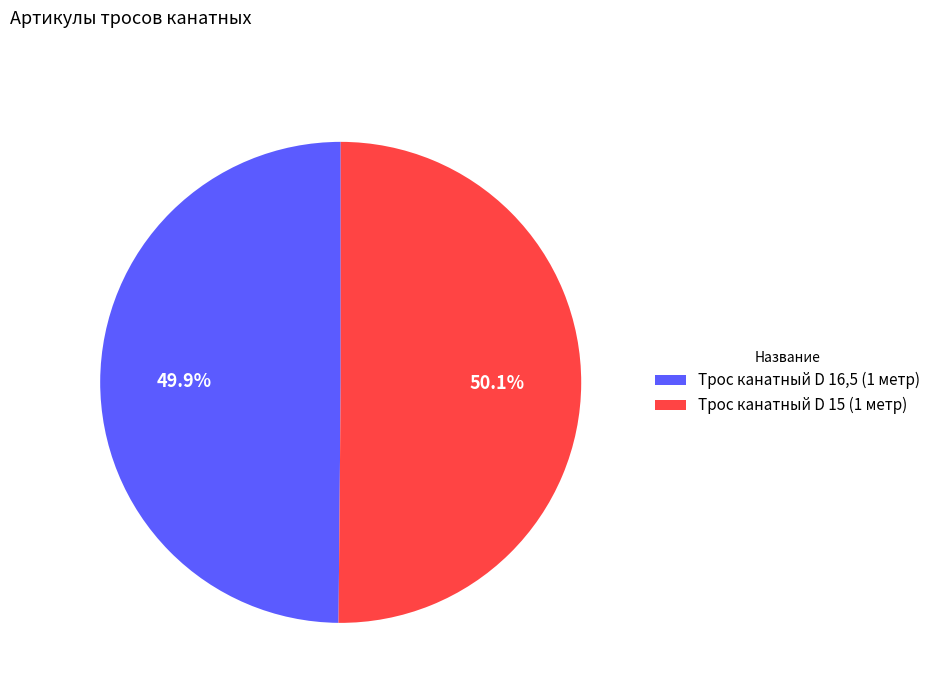

Count the number of slices in the pie.

2